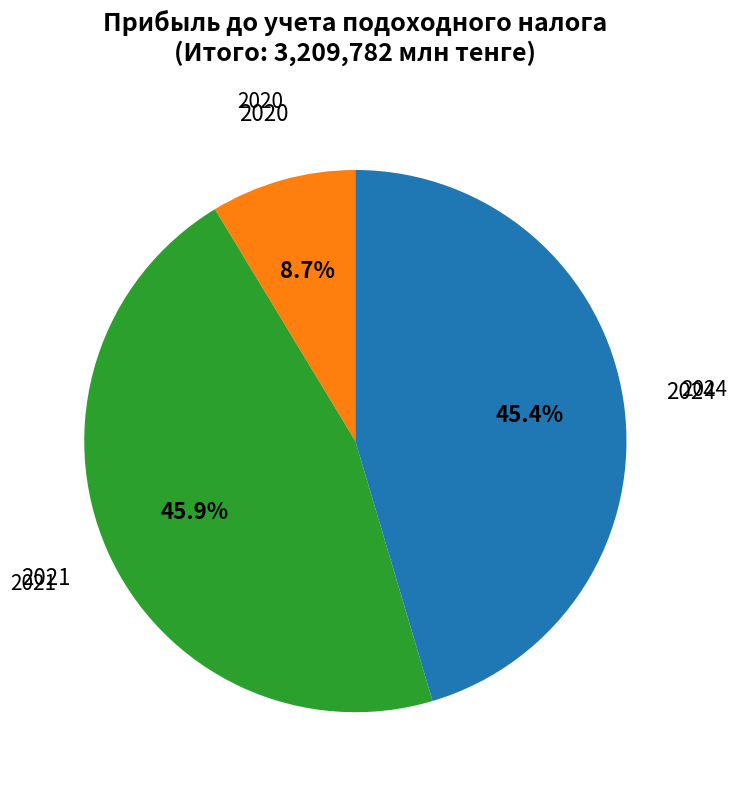

How much of the chart is everything except 2021?

54.1%